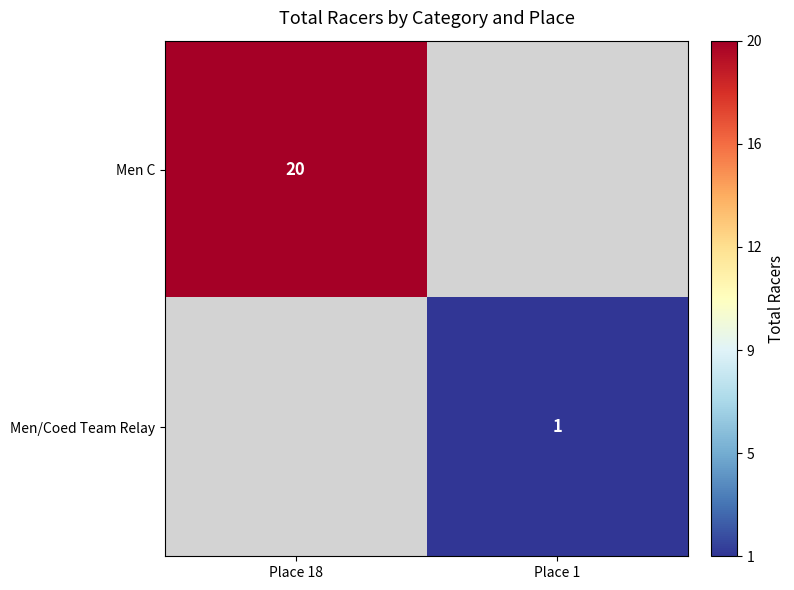

At how many categories does at least one series exceed 4?

1